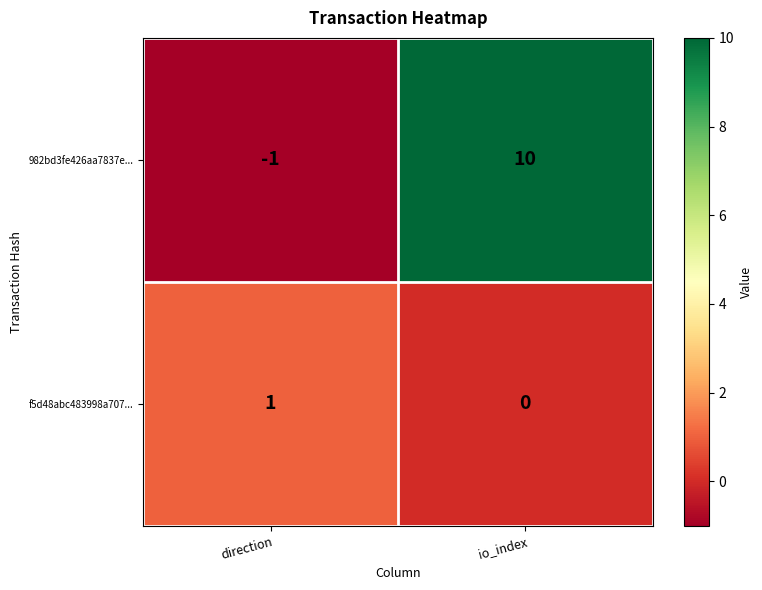

Between direction and io_index, which series saw the biggest shift?

982bd3fe426aa7837e...